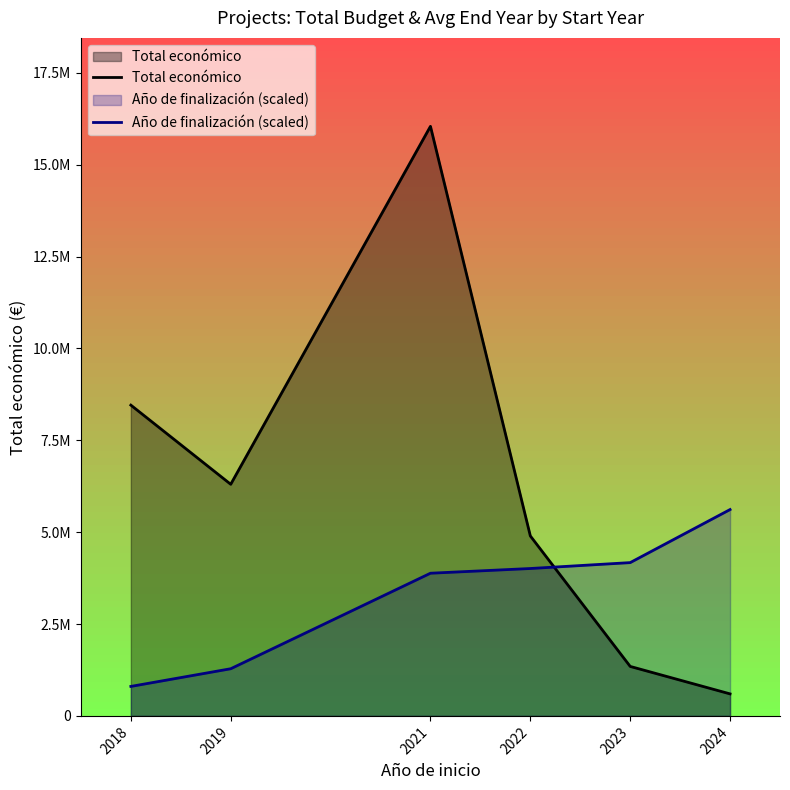

Which category has the lowest value in the Año de finalización (scaled) series?

2018